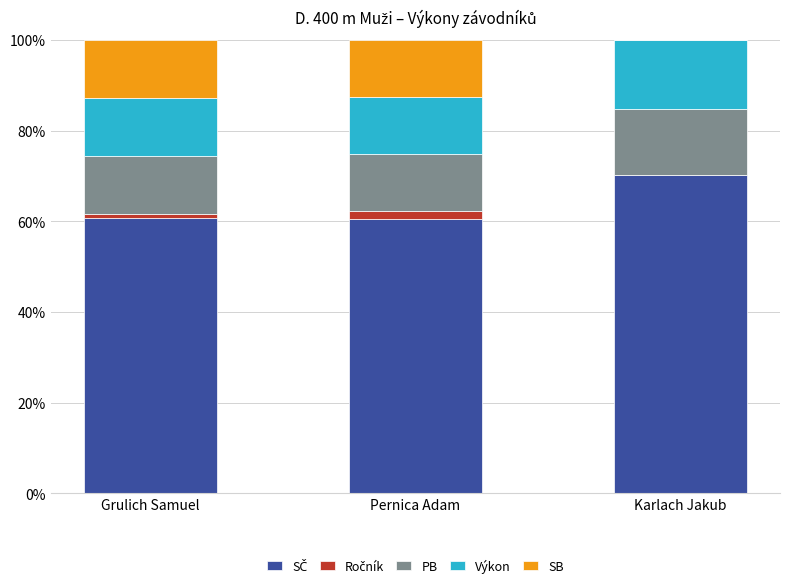

Is it true that Ročník equals 0.0 at Karlach Jakub?

True